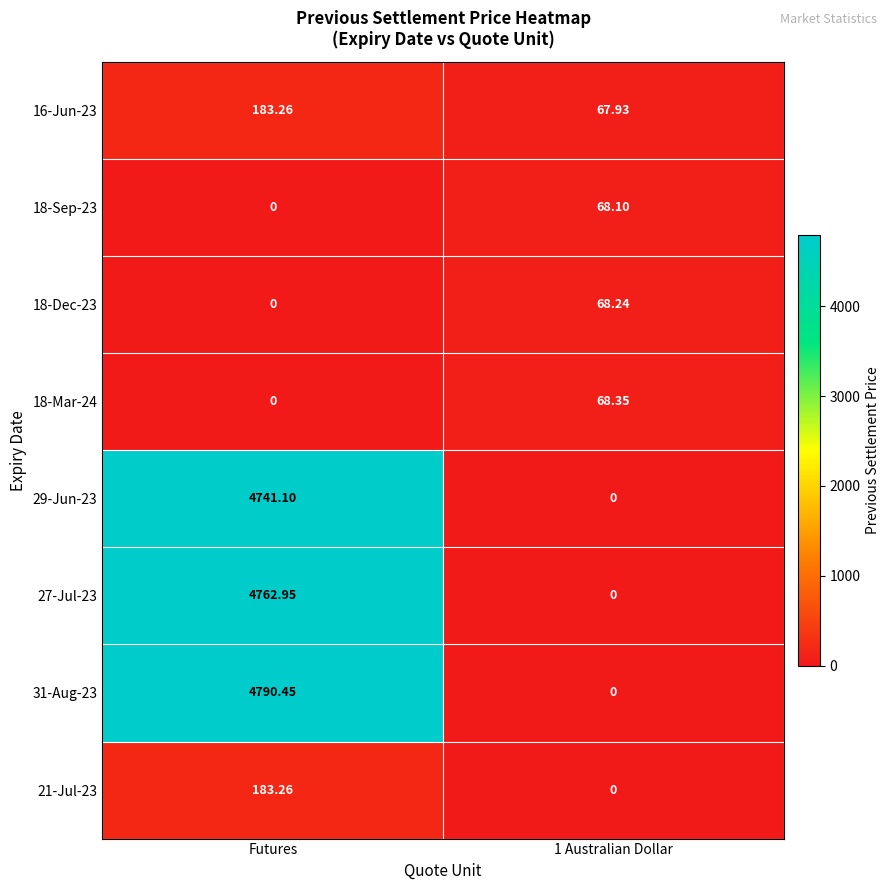

At which category is the sum across all series the highest?

Futures